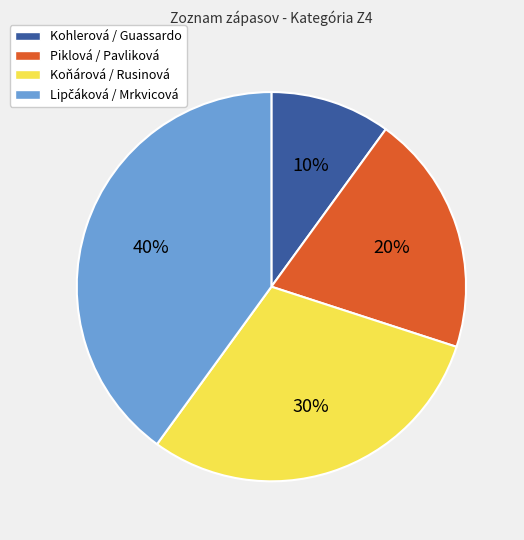

To the nearest percent, what is the average slice percentage?

25%